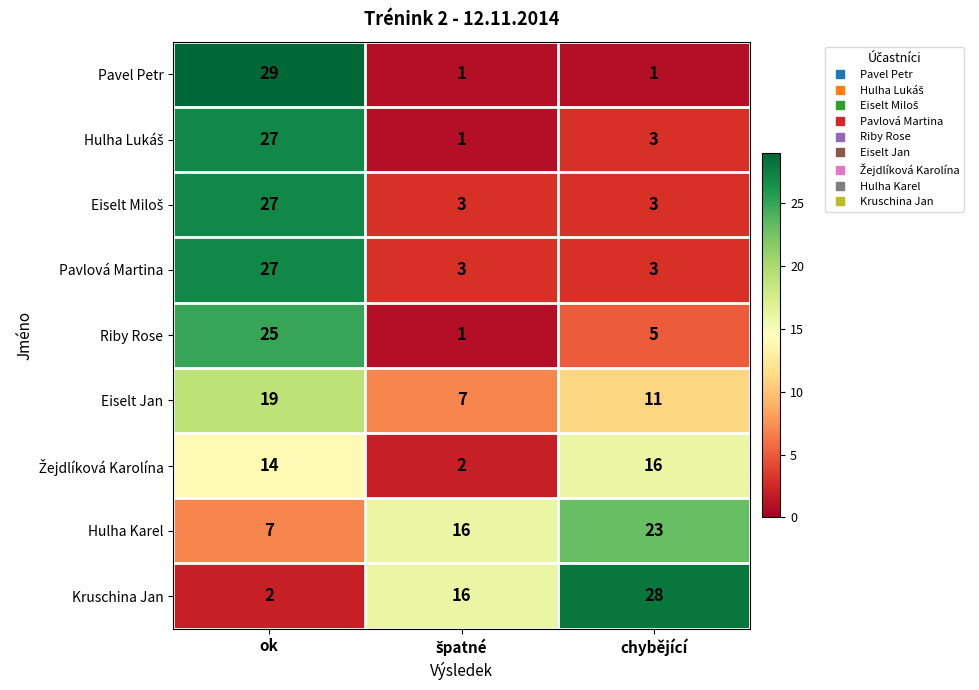

At which category does the chart reach its peak across all series?

ok